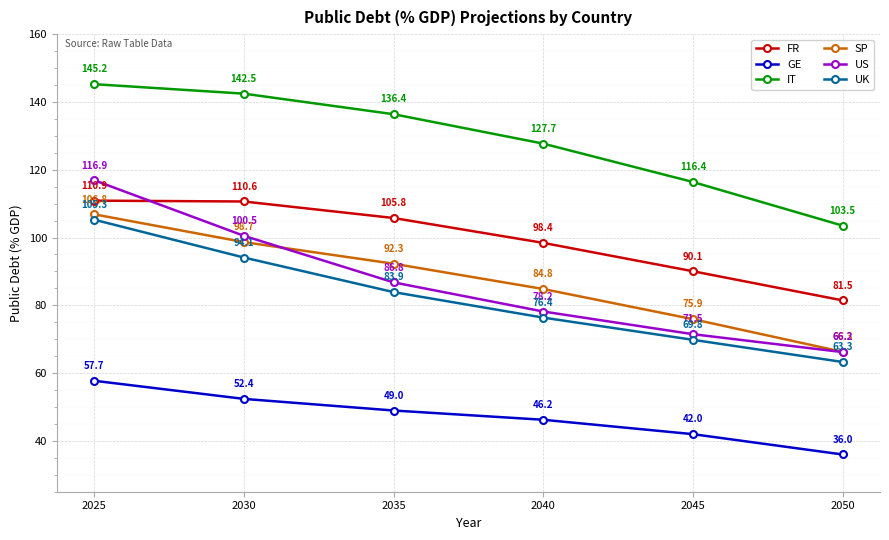

Which label corresponds to the largest value in the chart?

2025